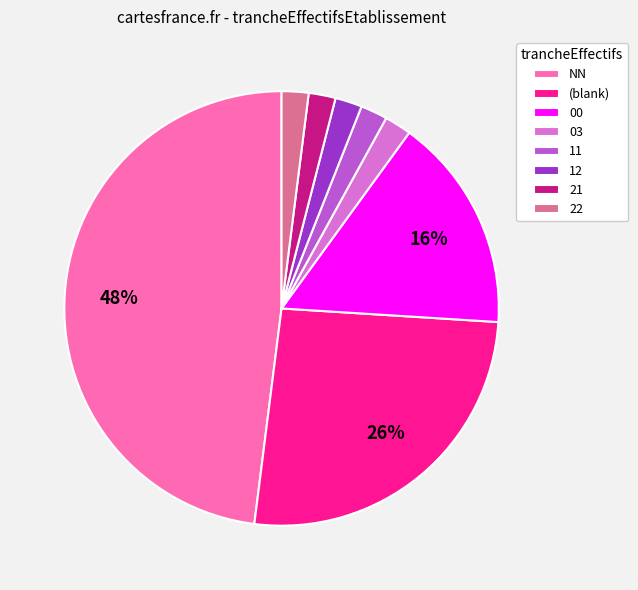

How many slices are in this pie chart?

8